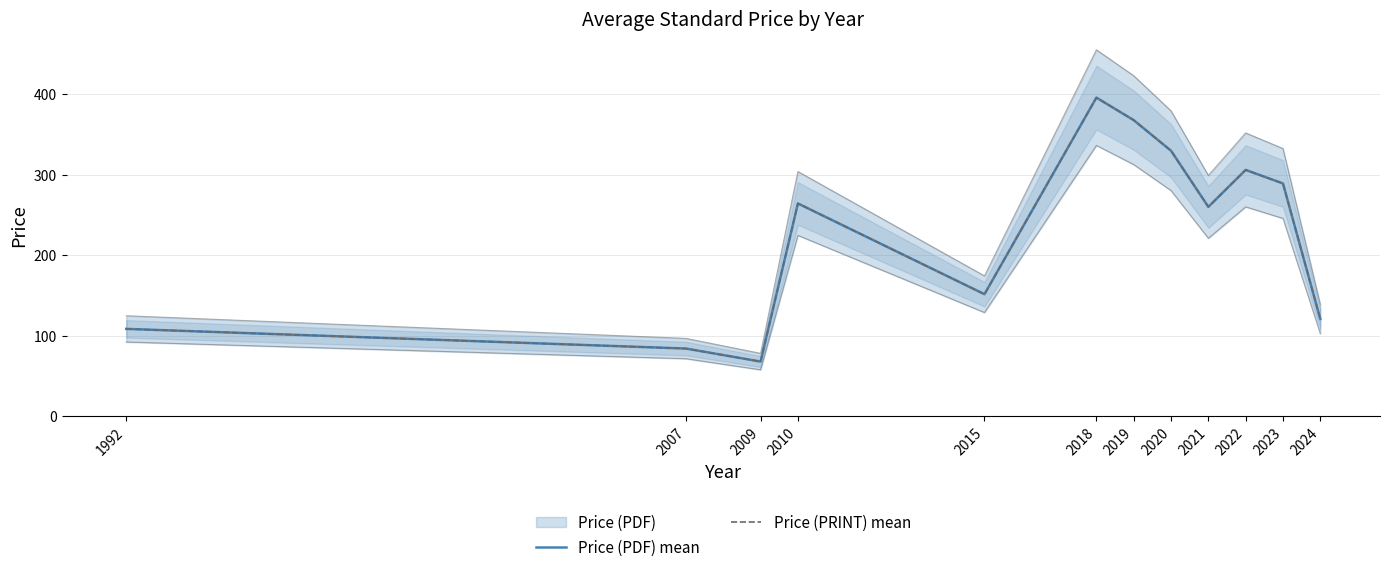

Count the number of categories in the chart.

12